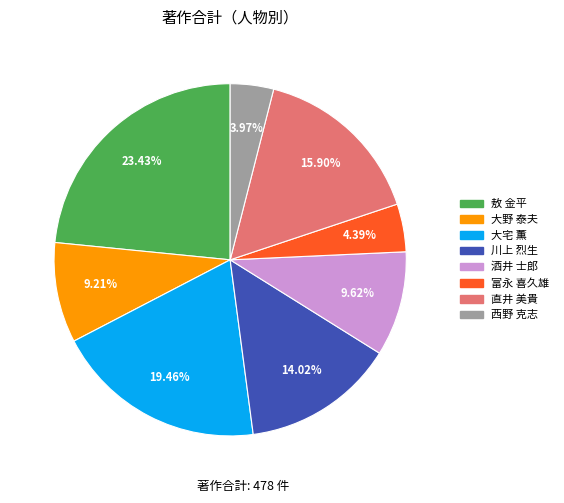

Is there a majority slice in this chart?

No